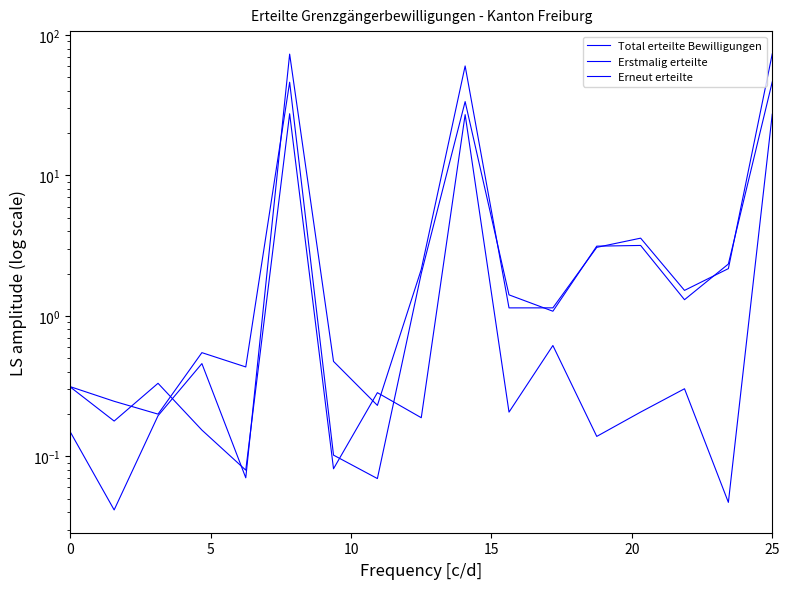

Rank the series by their maximum value, from lowest to highest.

Erneut erteilte, Erstmalig erteilte, Total erteilte Bewilligungen